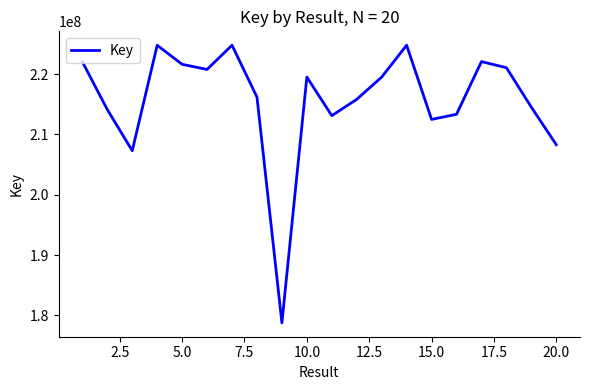

What is the difference between the maximum and minimum values?

46016146